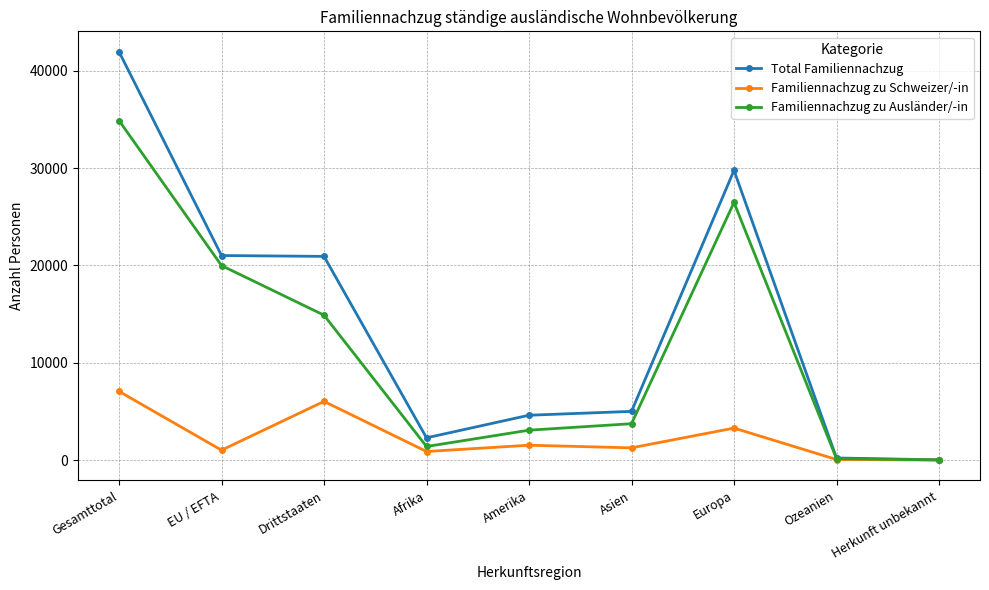

Where is the first local maximum for Familiennachzug zu Ausländer/-in?

Europa